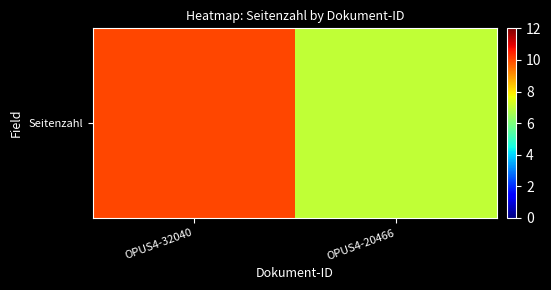

Between OPUS4-32040 and OPUS4-20466, which is larger?

OPUS4-32040